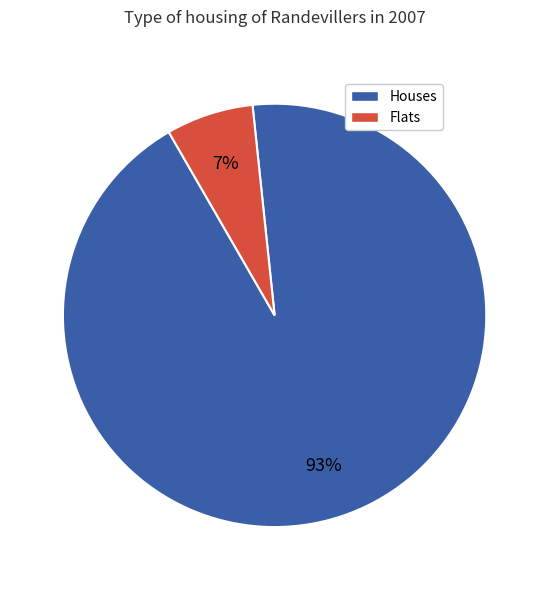

To the nearest percent, what is the average slice percentage?

50%